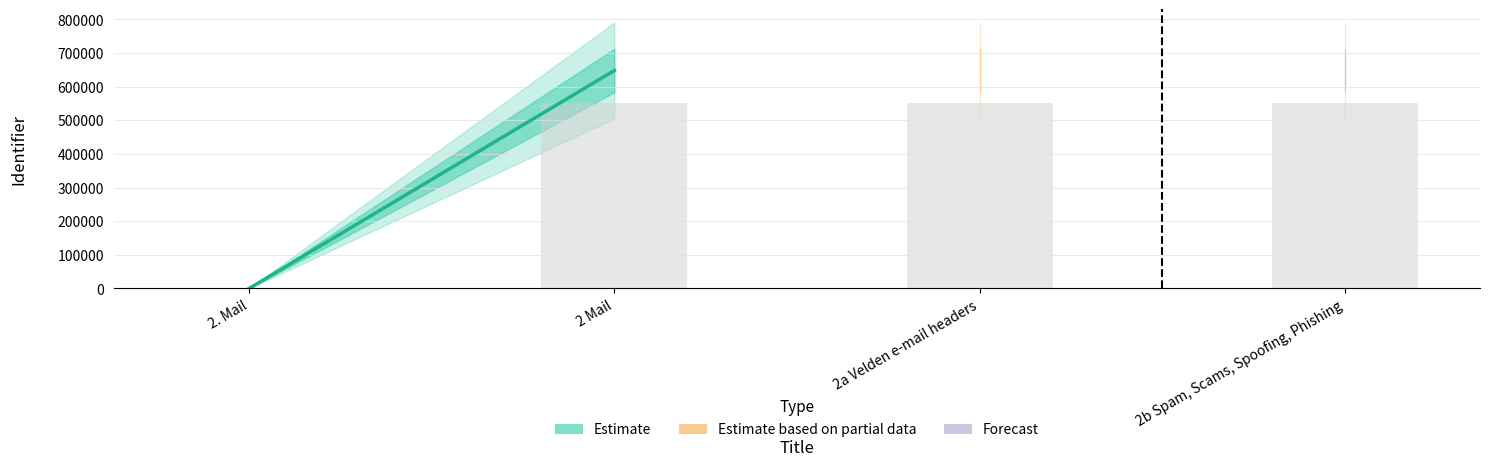

How many distinct data groups are displayed?

1